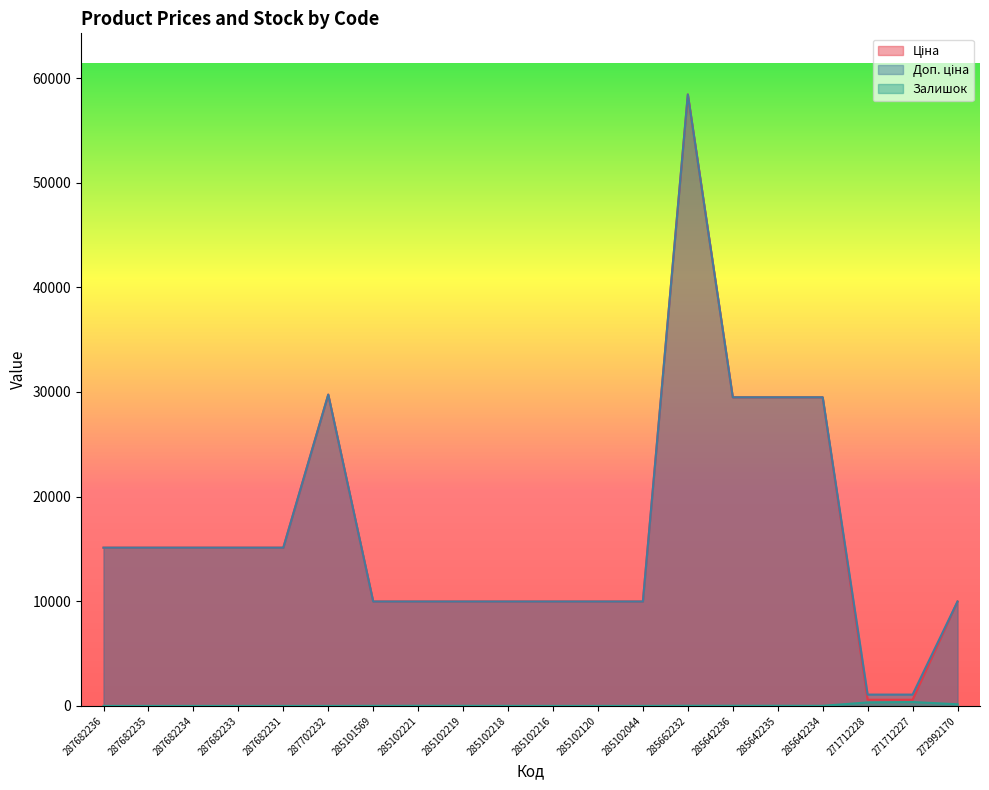

What is the approximate value of Доп. ціна at 285102218?

9975.0